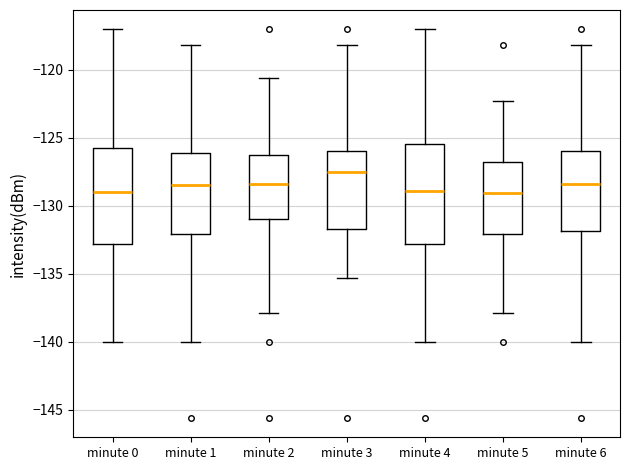

Which box has the highest median line?

minute 3